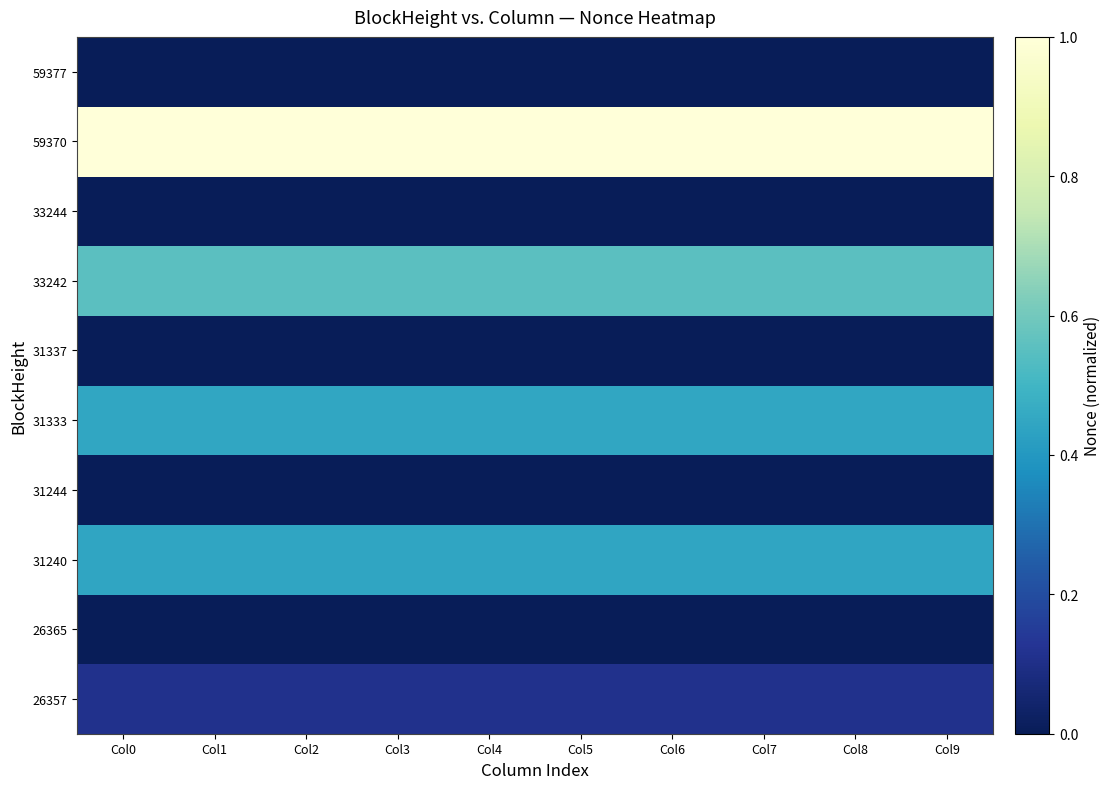

Which series changed the most between Col6 and Col8?

26357